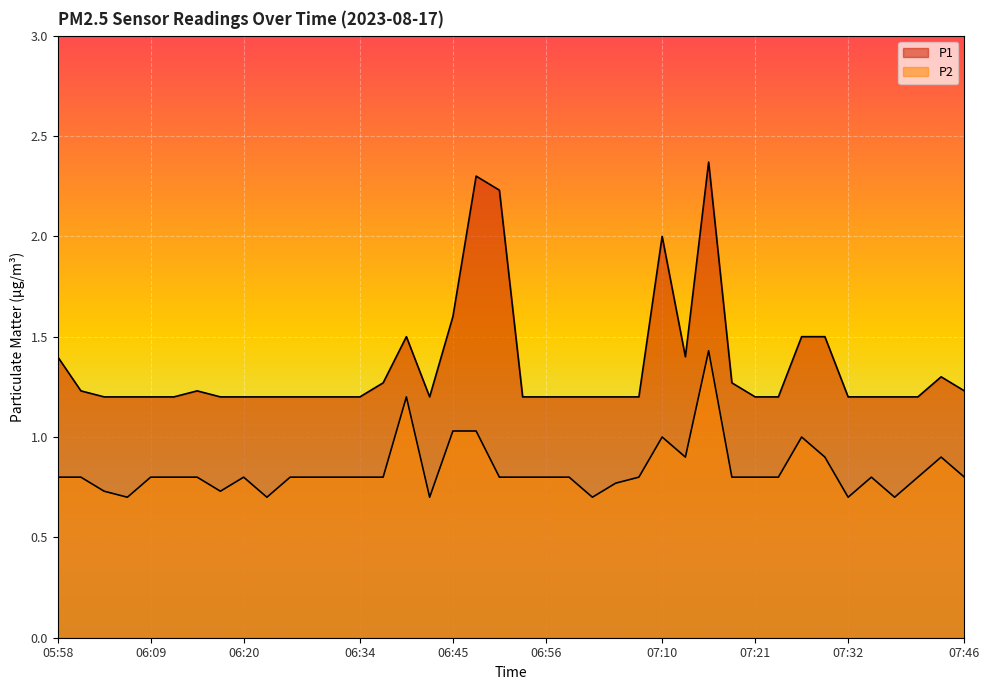

How many lines are shown in the chart?

2